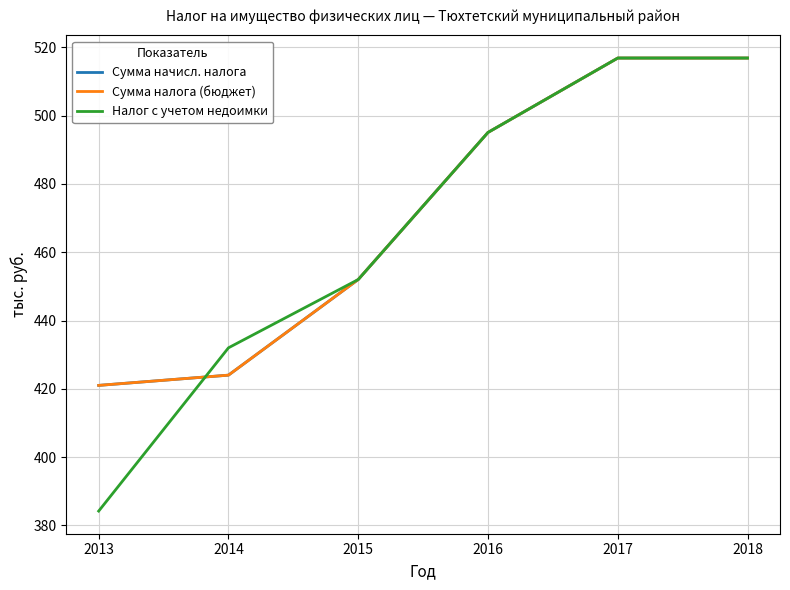

At which label is Налог с учетом недоимки closest to 450?

2015